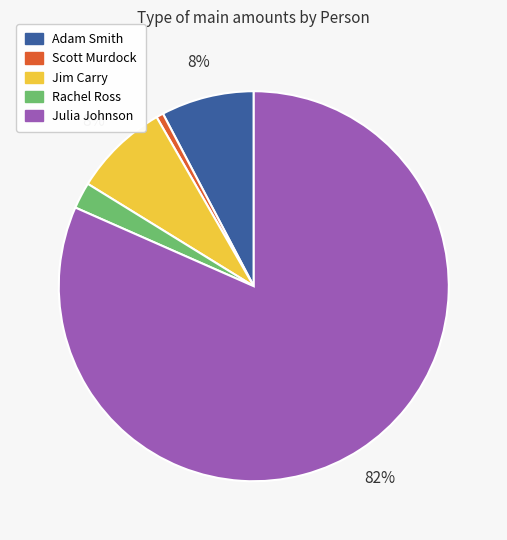

To the nearest percent, what is the average slice percentage?

20%